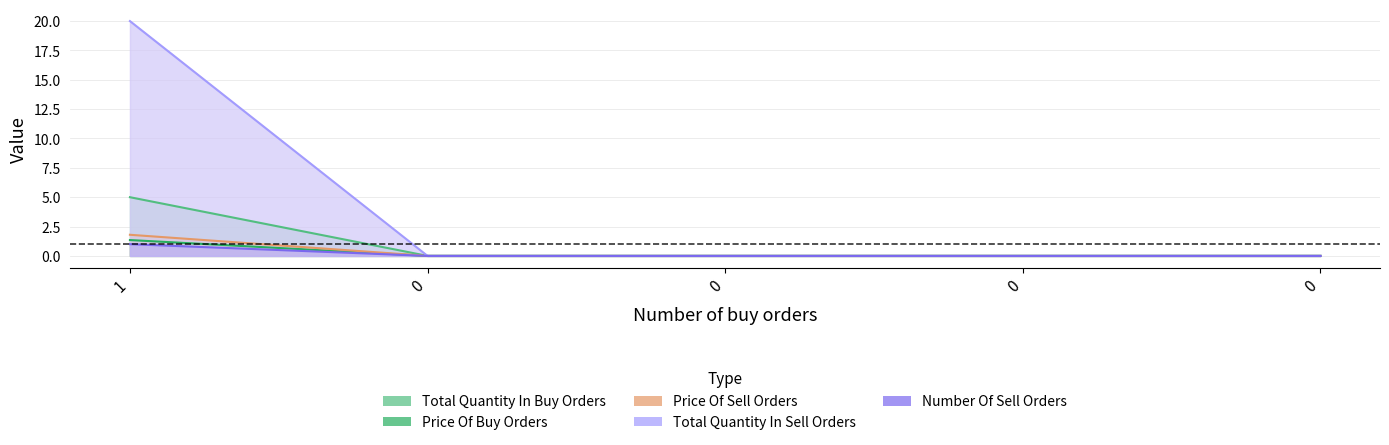

How many values in total_quantity_in_buy_orders are above zero?

1